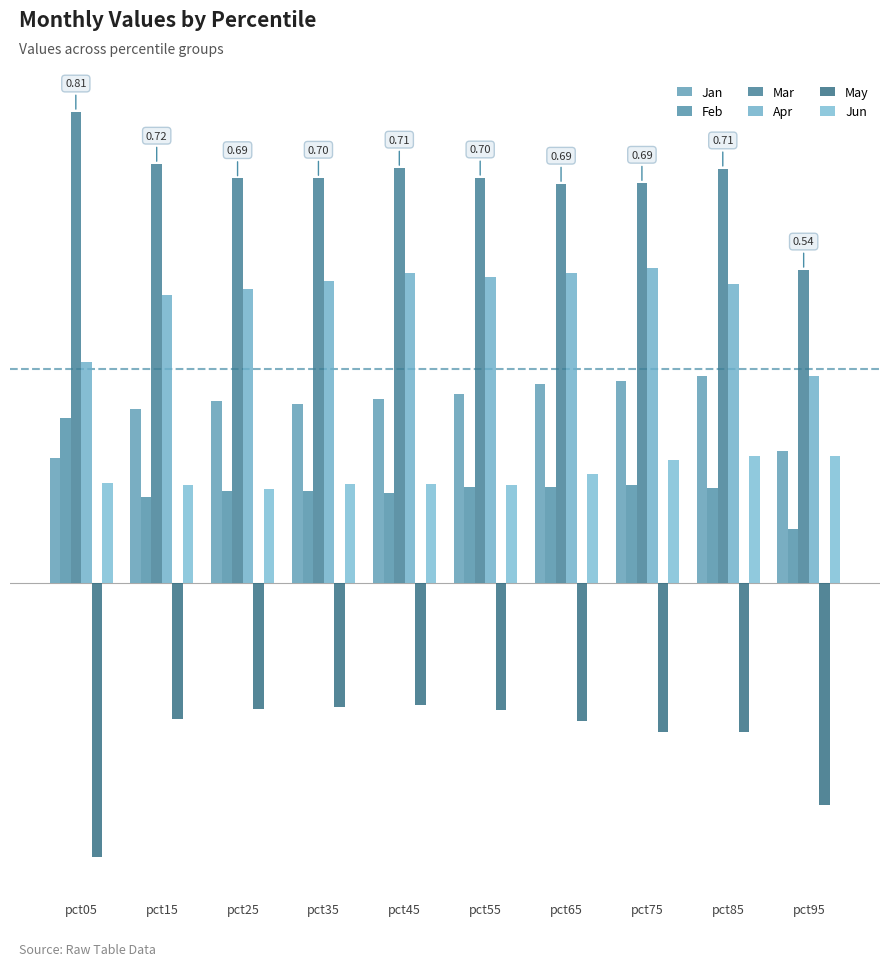

What are all the series names shown in the legend?

Jan, Feb, Mar, Apr, May, Jun